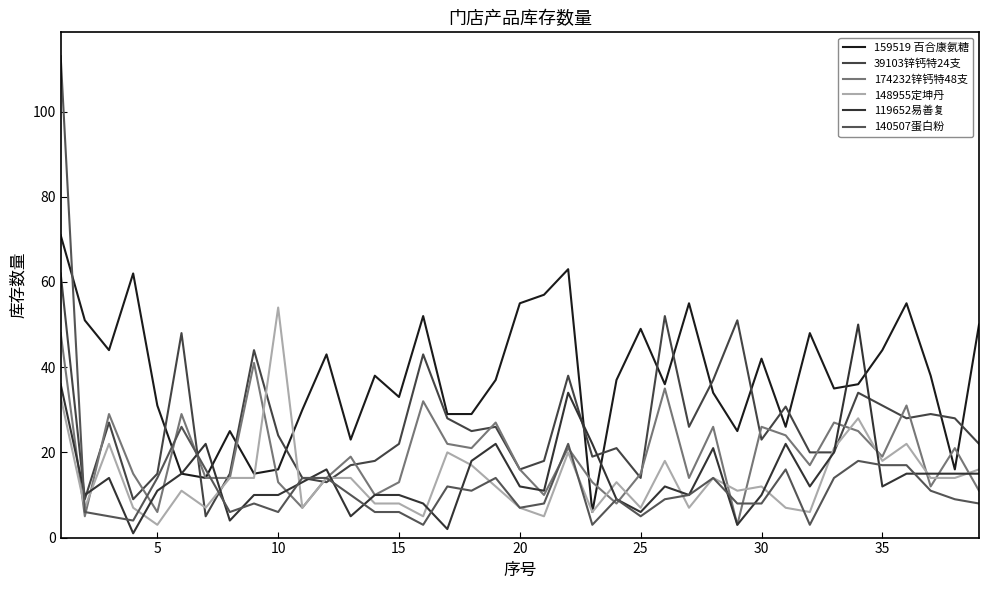

True or false: 148955定坤丹 and 119652易善复 intersect in this chart.

True